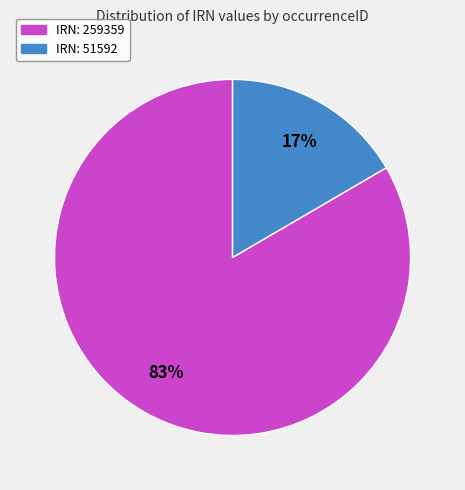

Is there any slice that represents more than half of the pie?

Yes